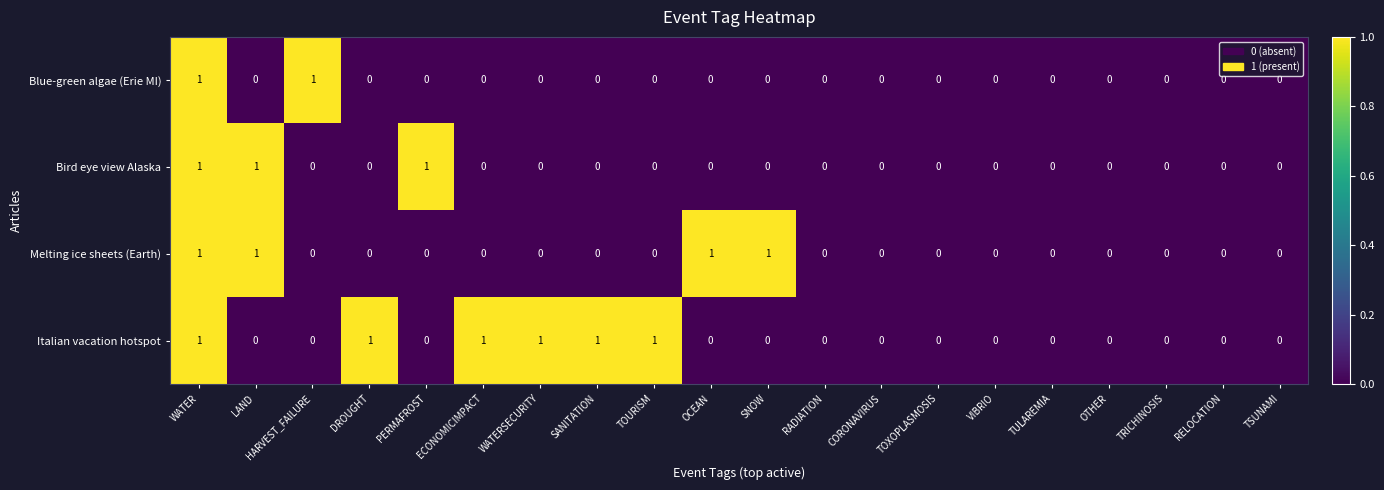

Which series has the largest total across all categories?

Italian vacation hotspot